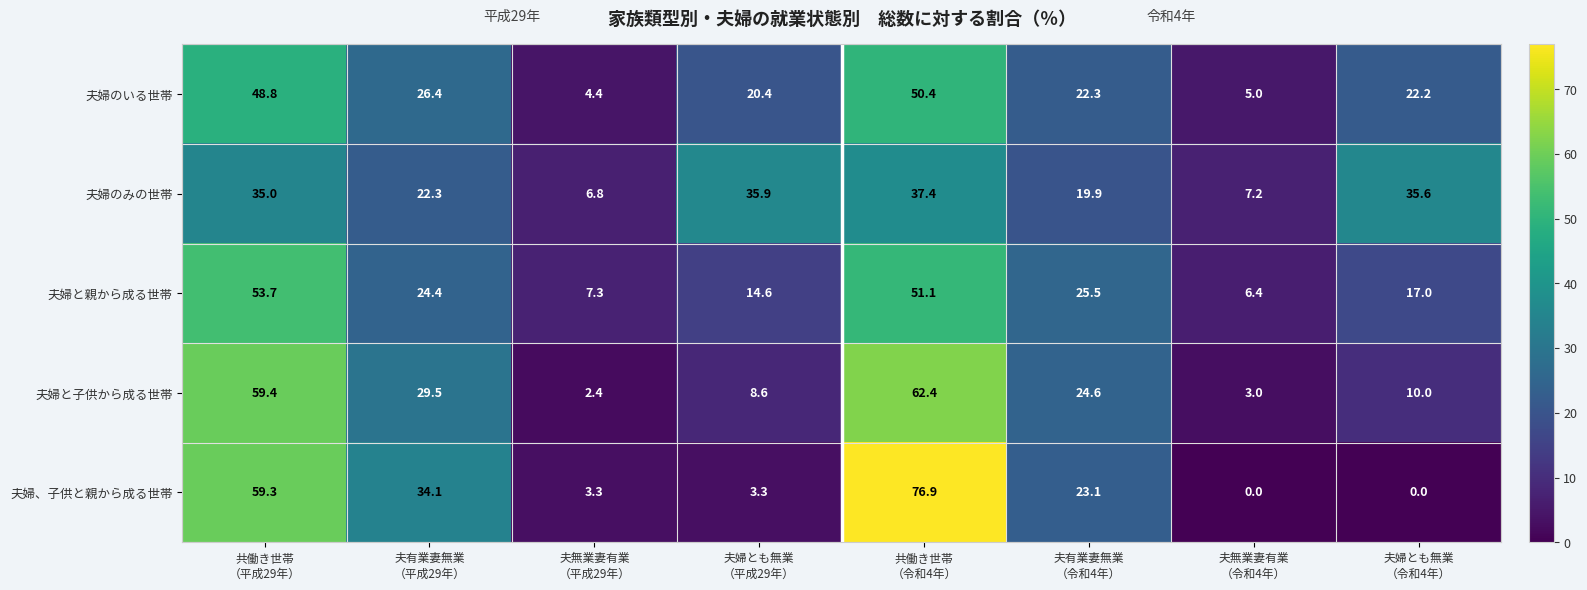

What is the average value of the 夫婦のいる世帯 series?

25.0